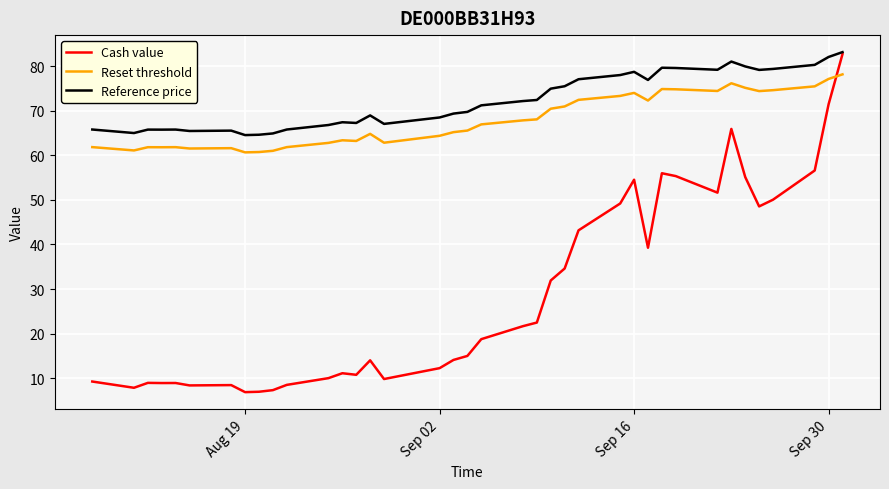

How many times do Cash value and Reset threshold cross each other?

1